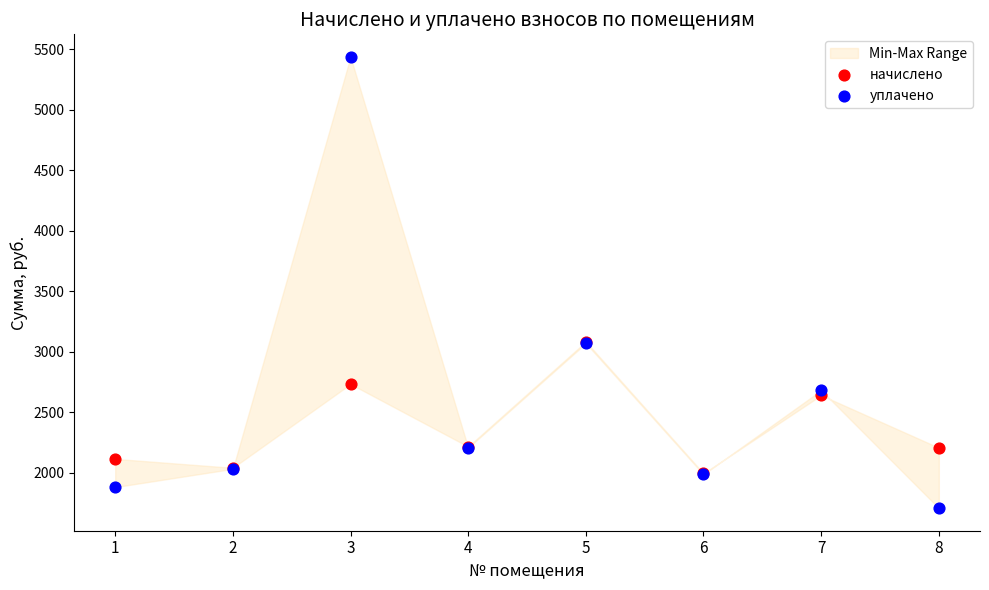

In the начислено series, what Y value is closest to 2539?

2641.0